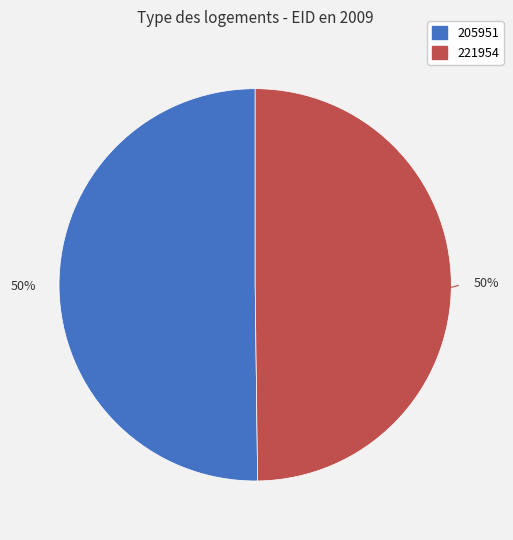

To the nearest percent, what is the combined percentage of 205951 and 221954?

100%